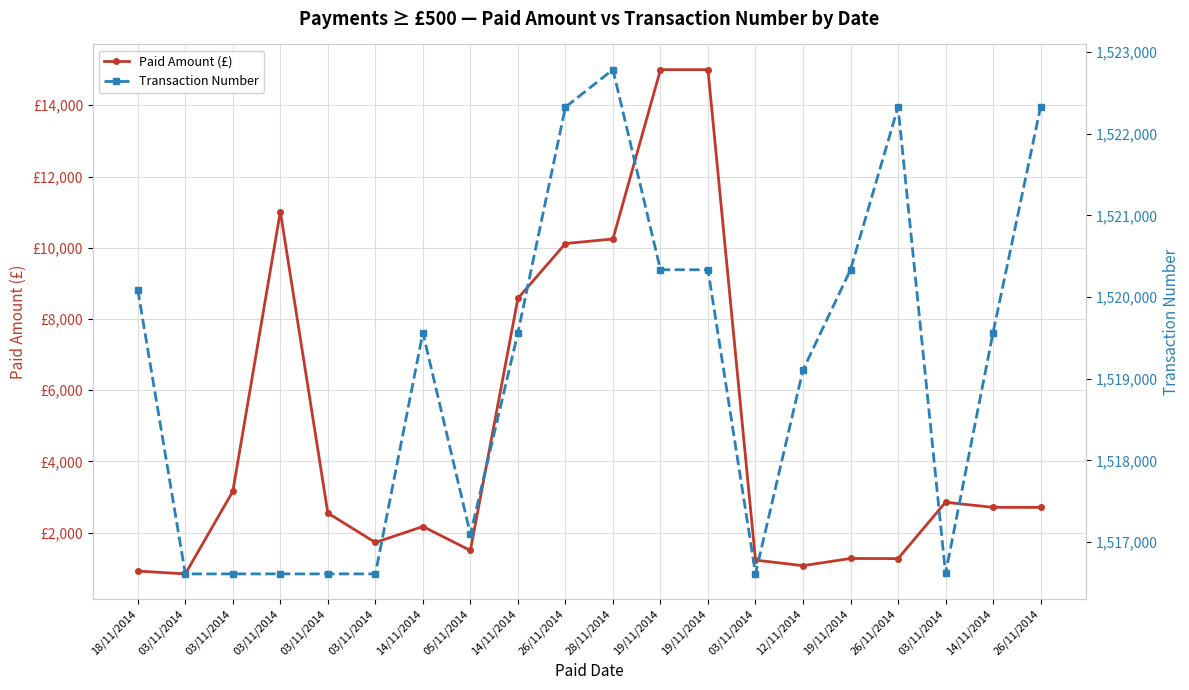

Reading left to right, what are all the values shown in this chart?

Paid Amount (£): 921.8	842.4	3160.7	11016.0	2550.0	1724.5	2172.0	1500.0	8578.8	10117.3	10246.5	15000.0	15000.0	1229.4	1073.5	1275.4	1271.9	2853.3	2710.9	2709.7
Transaction Number: 1520090.0	1516610.0	1516610.0	1516610.0	1516610.0	1516610.0	1519563.0	1517095.0	1519564.0	1522328.0	1522786.0	1520335.0	1520335.0	1516613.0	1519108.0	1520336.0	1522329.0	1516615.0	1519565.0	1522330.0